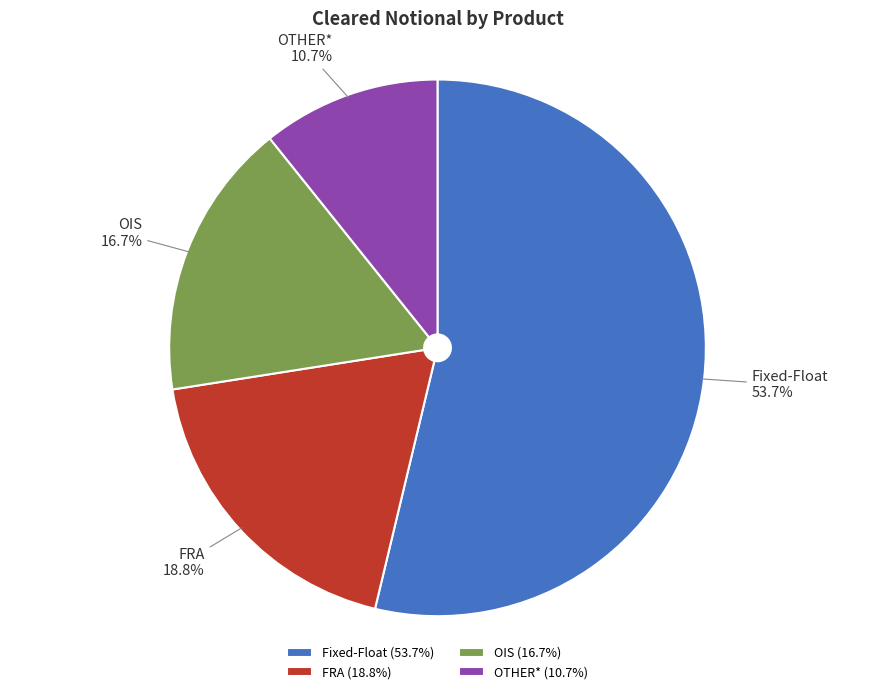

True or false: OTHER* accounts for 19% of the total.

False